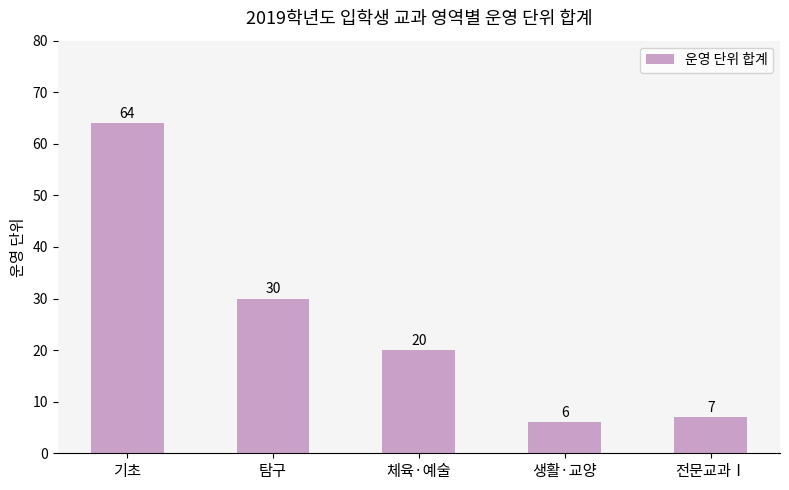

What is the minimum value shown in the chart?

6